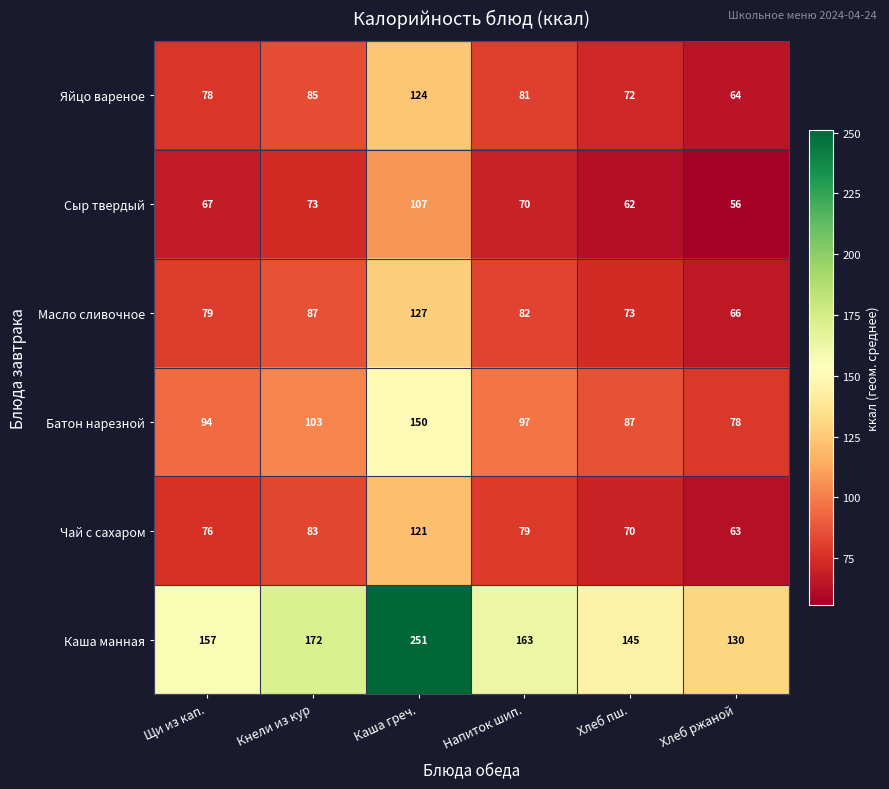

What is the sum of all Яйцо вареное values?

504